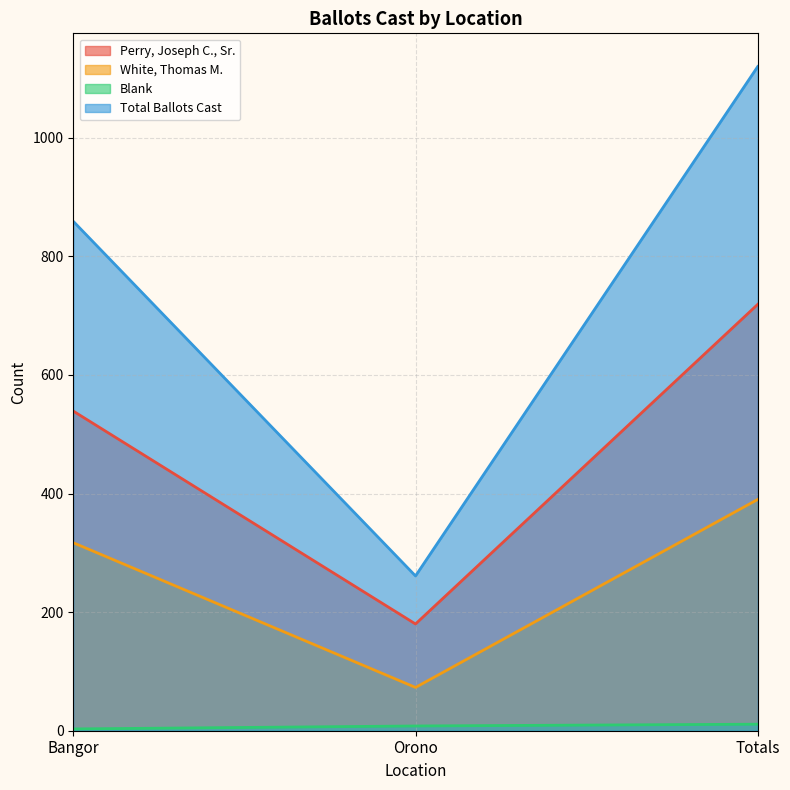

List the series in order of their overall mean, highest first.

Total Ballots Cast, Perry, Joseph C., Sr., White, Thomas M., Blank